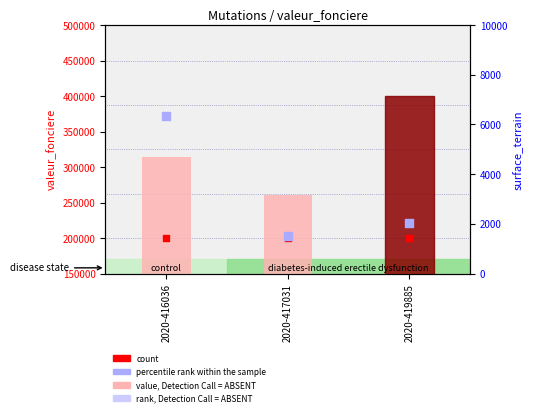

Which series contains the lowest Y value?

rank, Detection Call = ABSENT